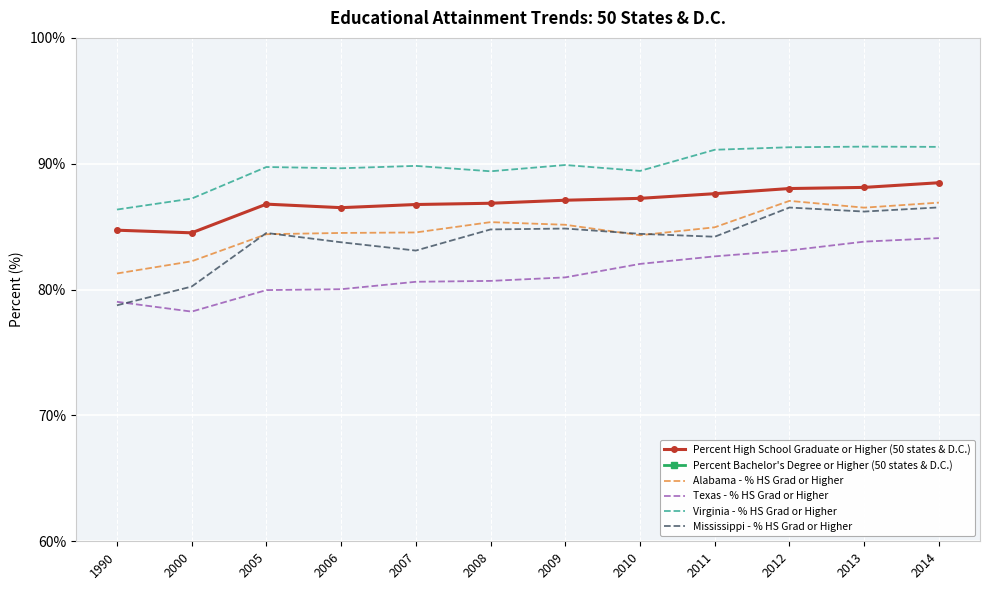

At which category does Virginia - % HS Grad or Higher reach its first local peak?

2005